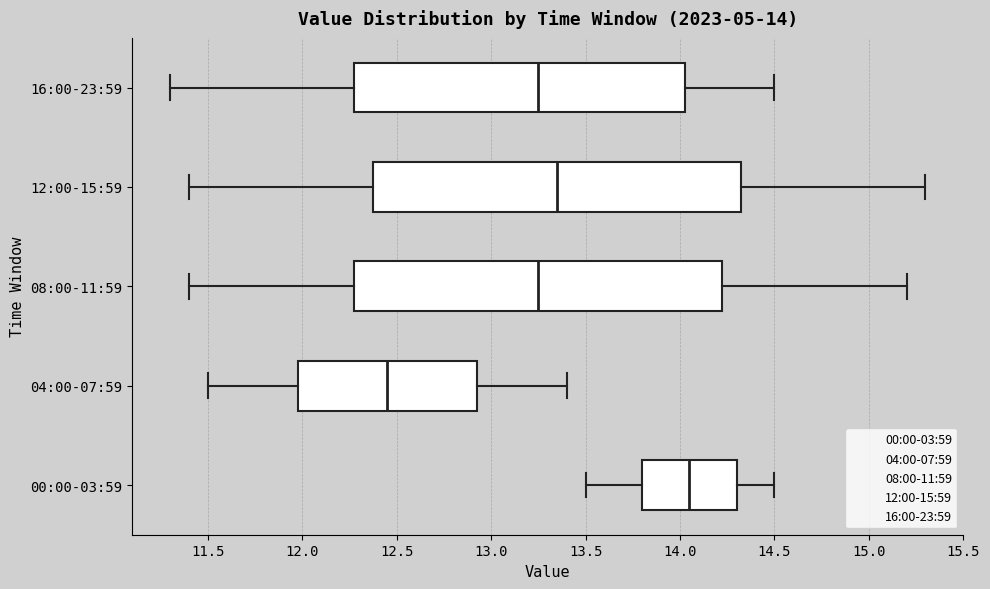

Which box has the furthest to the left median line?

04:00-07:59